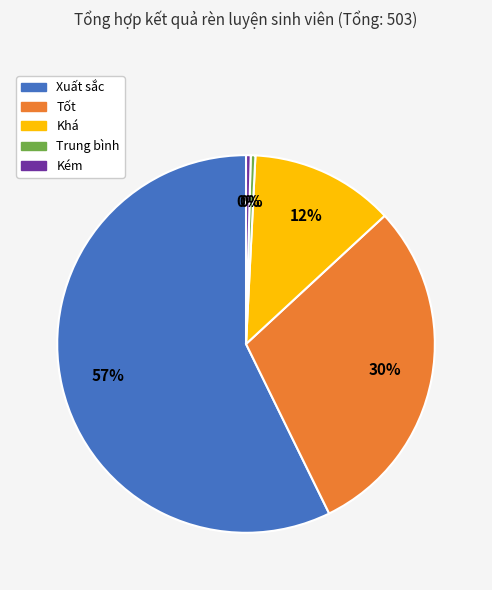

To the nearest percent, what is the average slice percentage?

20%